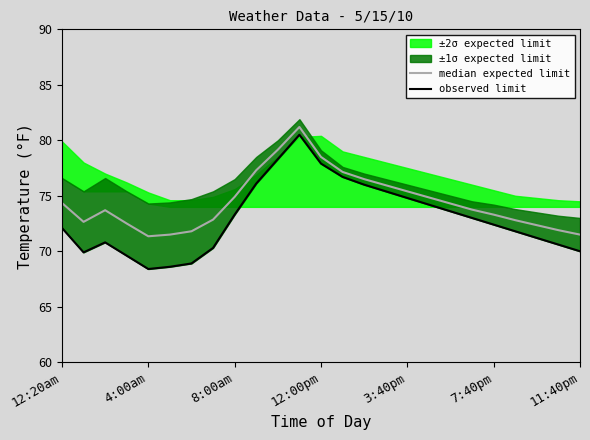

Is the value of observed limit at 15 greater than the value of median expected limit at 4:00am?

Yes